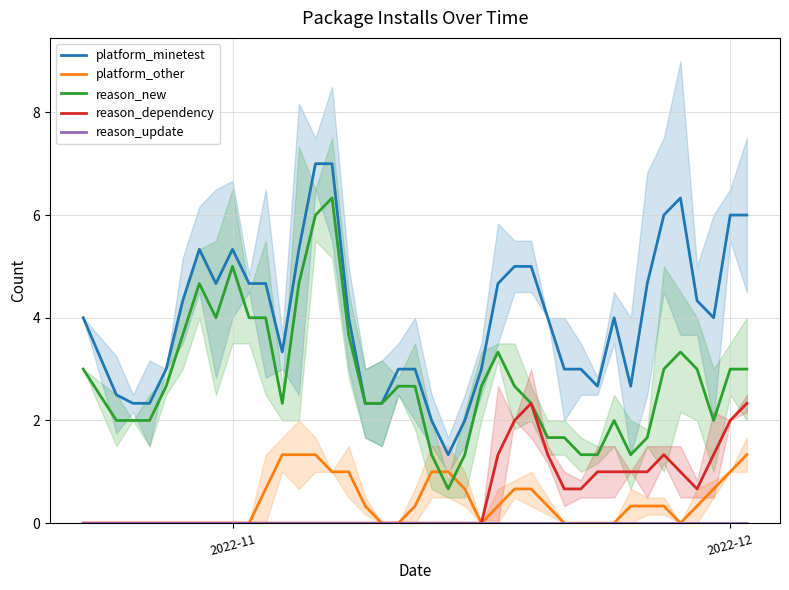

What is the greatest value displayed?

7.0